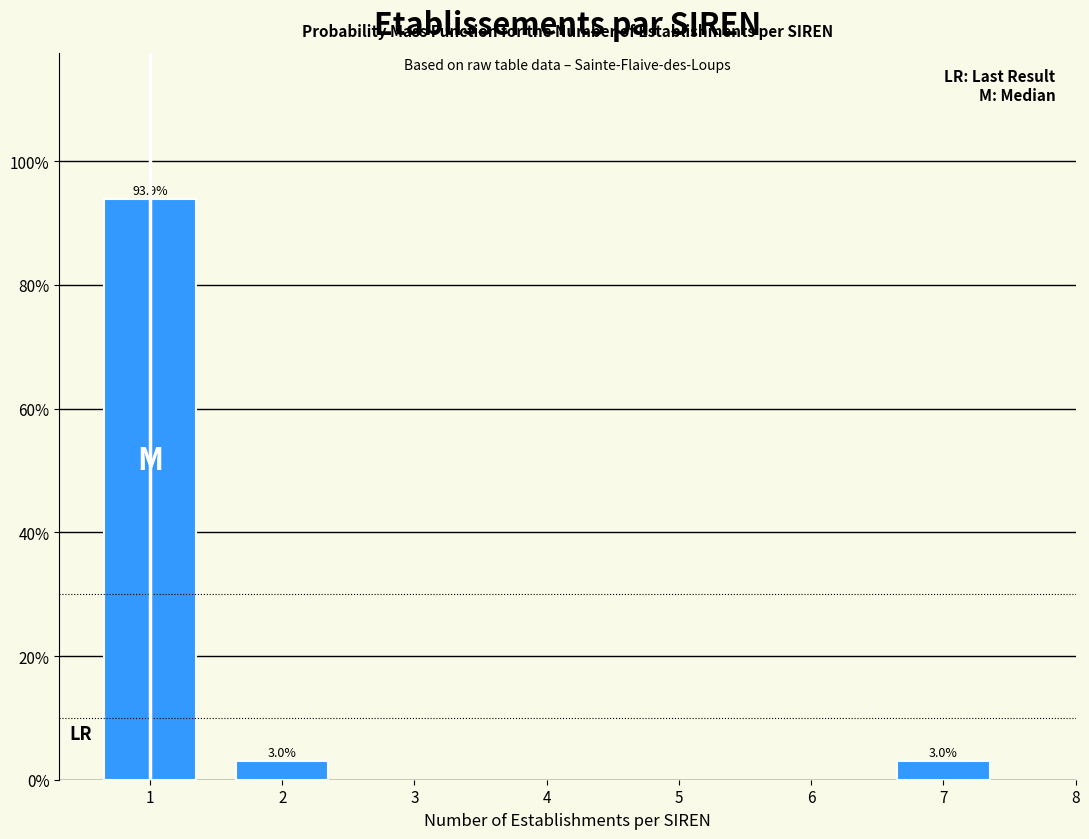

Does the chart contain any negative values?

No